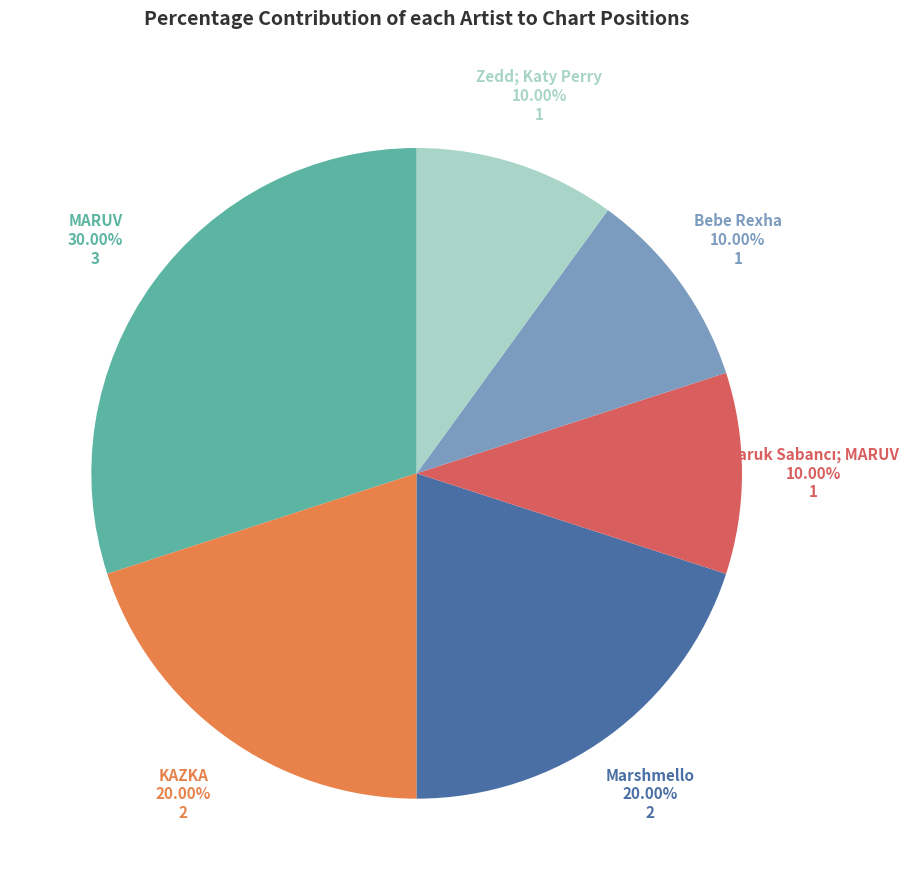

Count the number of slices in the pie.

6